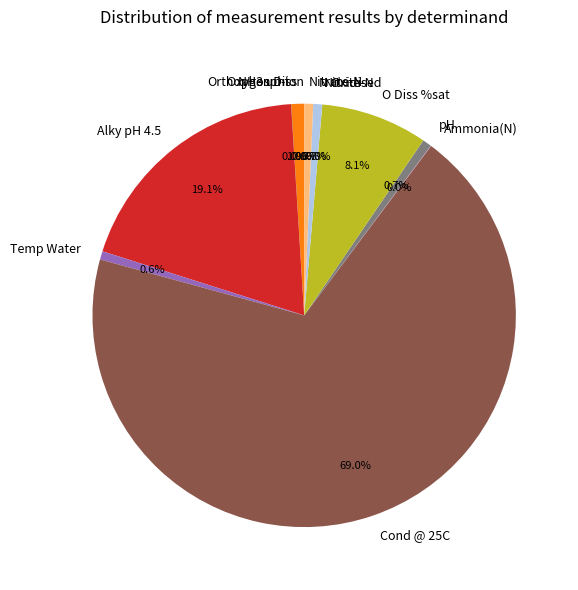

Which category has the biggest portion of the pie?

Cond @ 25C